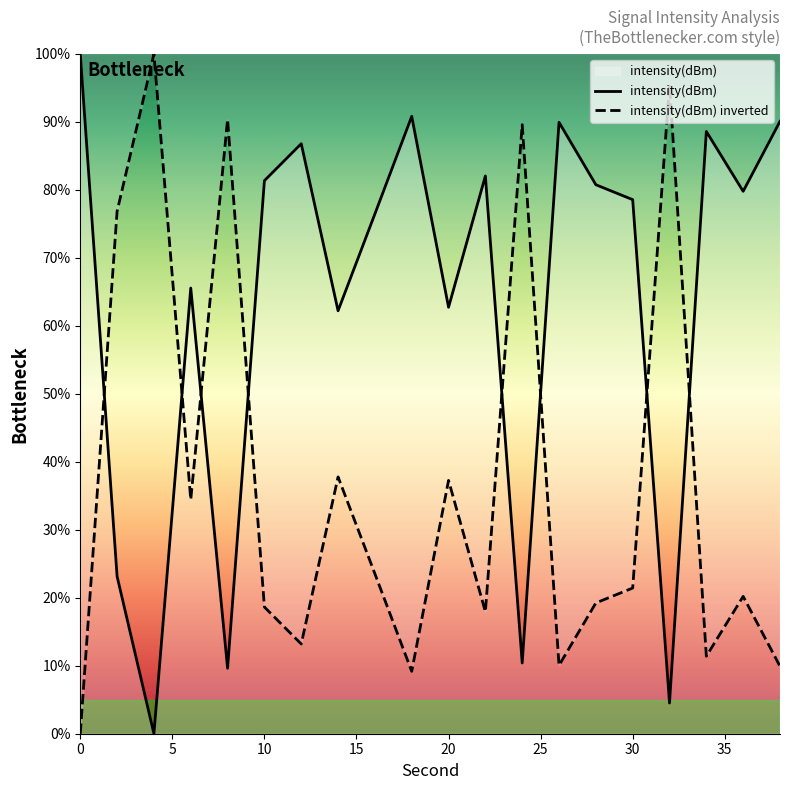

Rank the series by their average value, from highest to lowest.

intensity(dBm), intensity(dBm) inverted